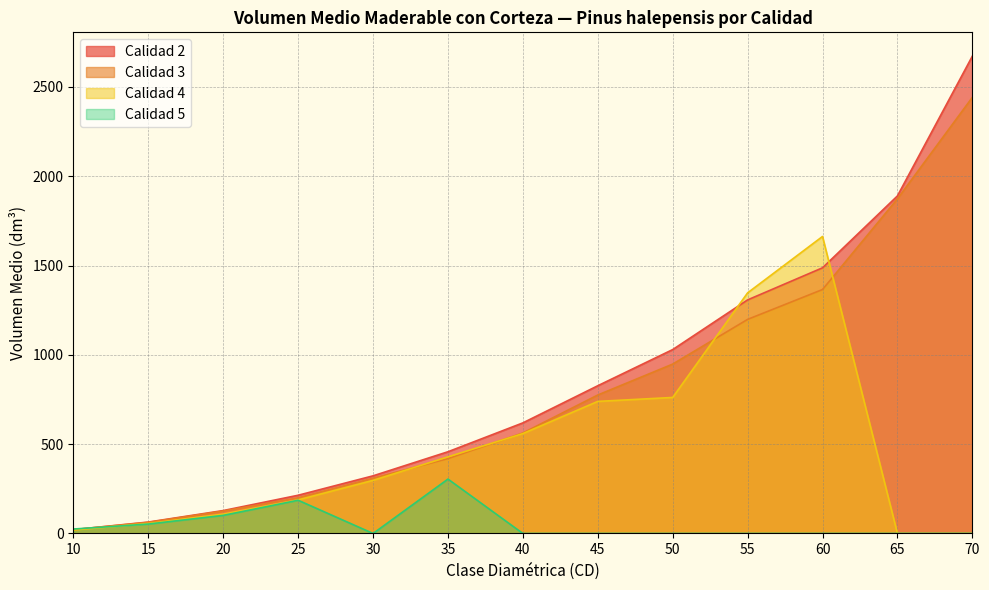

The value of Calidad 4 (Q4) at 20 is 104.5. True or false?

True